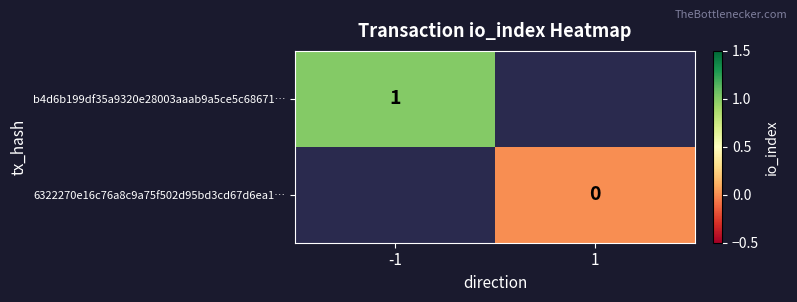

The b4d6b199df35a9320e28003aaab9a5ce5c68671… series shows 1 at -1. True or false?

True